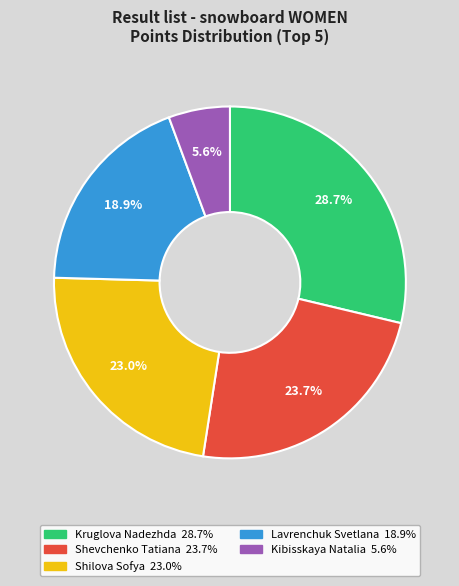

Does Shilova Sofya represent more than half of the total?

No